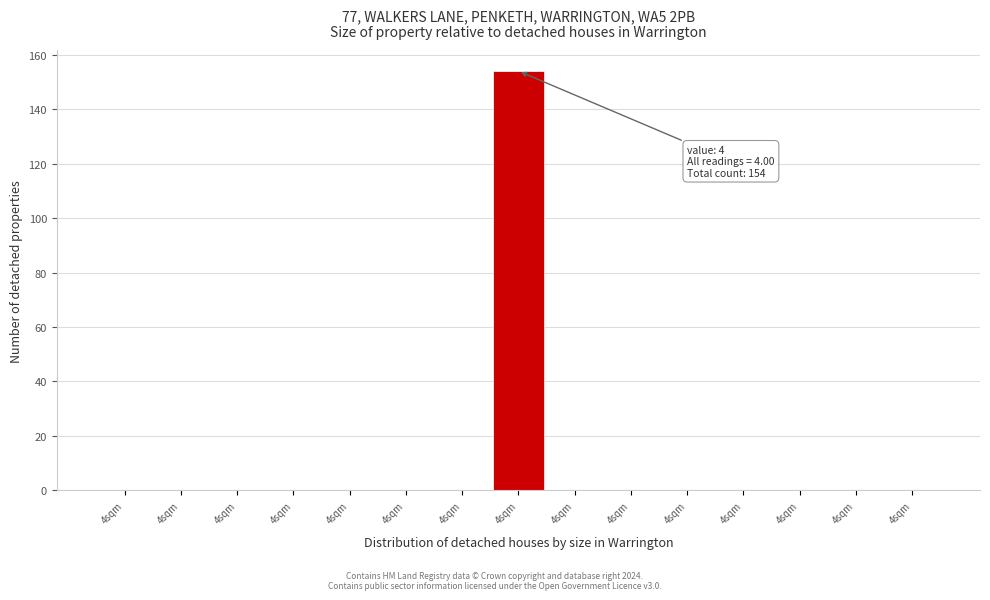

Count the number of categories in the chart.

15